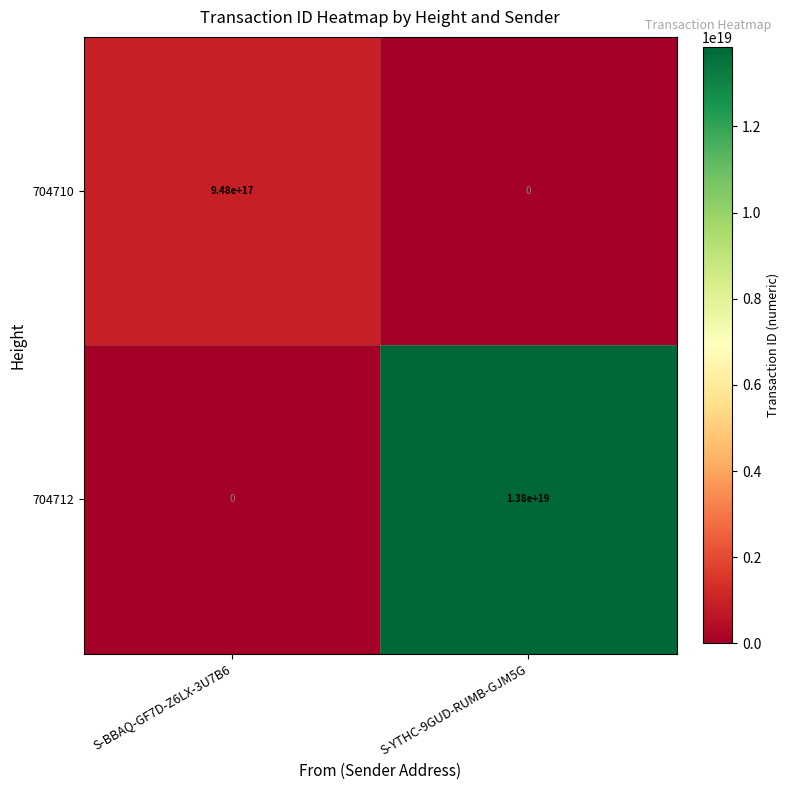

Which series has the largest range (max minus min)?

704712